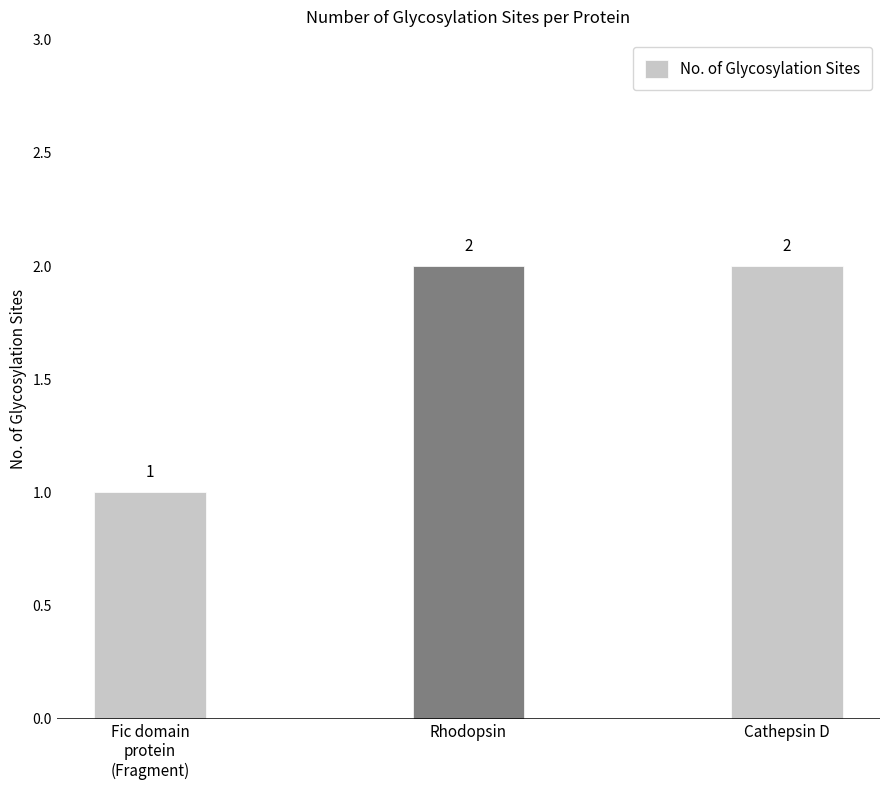

Is it true that the value at Rhodopsin is 3?

False